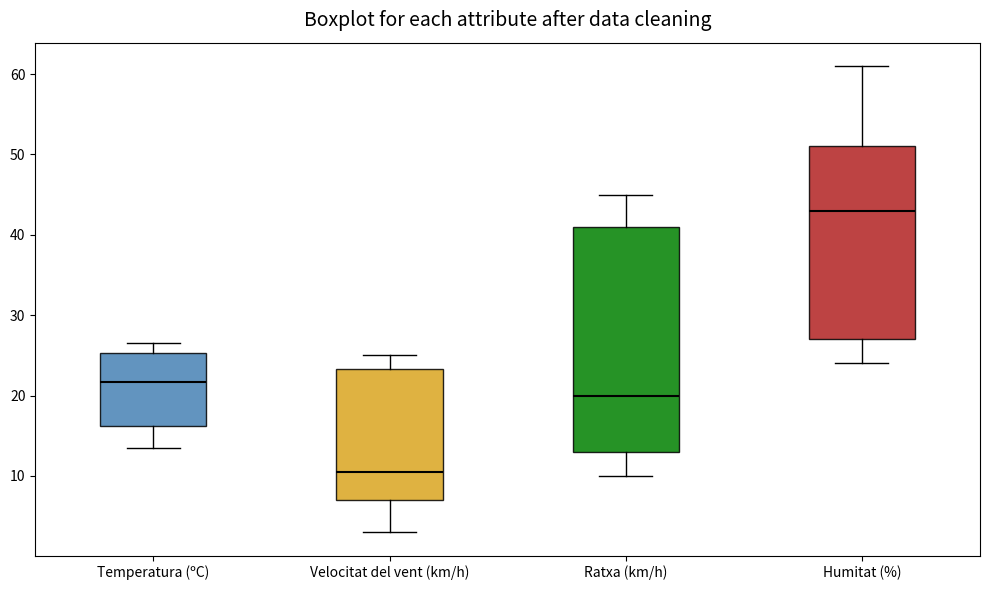

Where is the upper edge of the box for Ratxa (km/h) on the y-axis? The values are not printed on the chart, so give them approximately, as read against the axis.

41